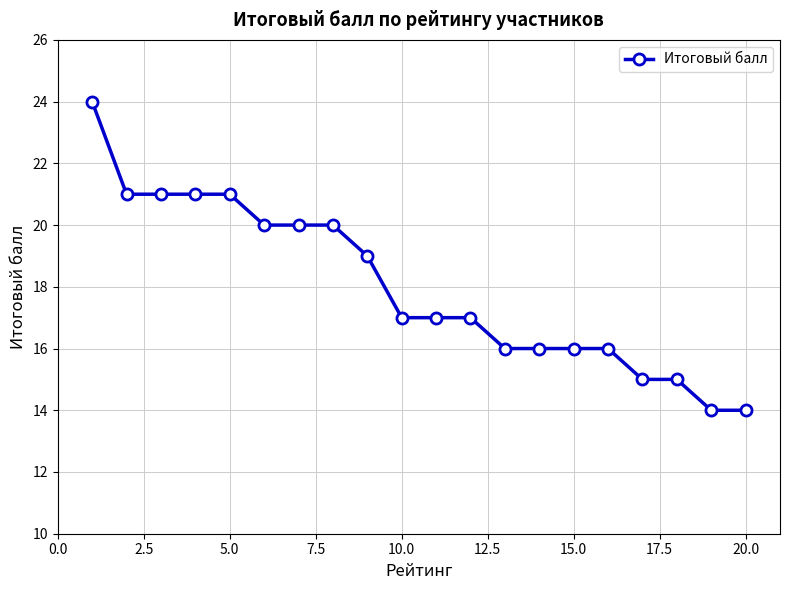

What is the greatest value displayed?

24